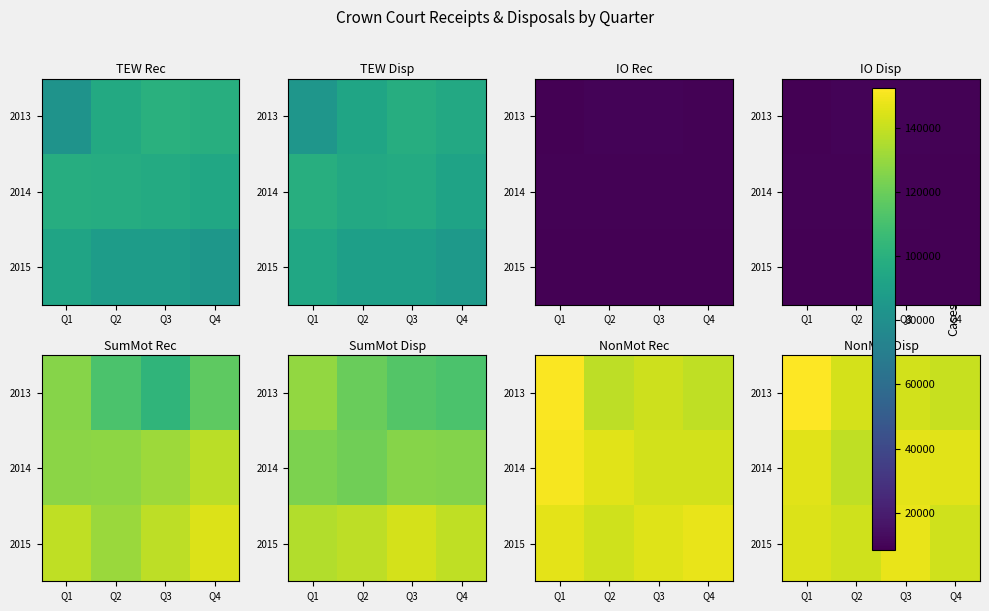

Is the value of 2013 at Q2 greater than the value of 2014 at Q2?

Yes